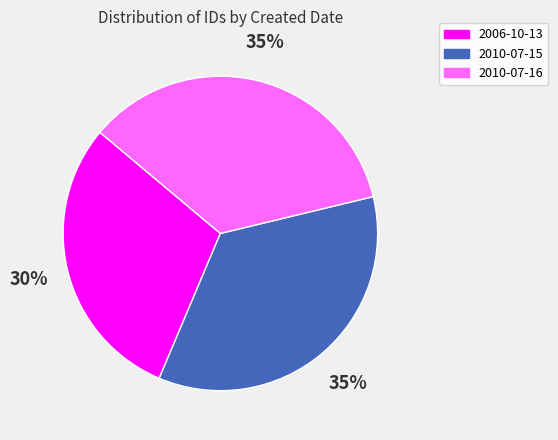

Which category has the smallest portion of the pie?

2006-10-13